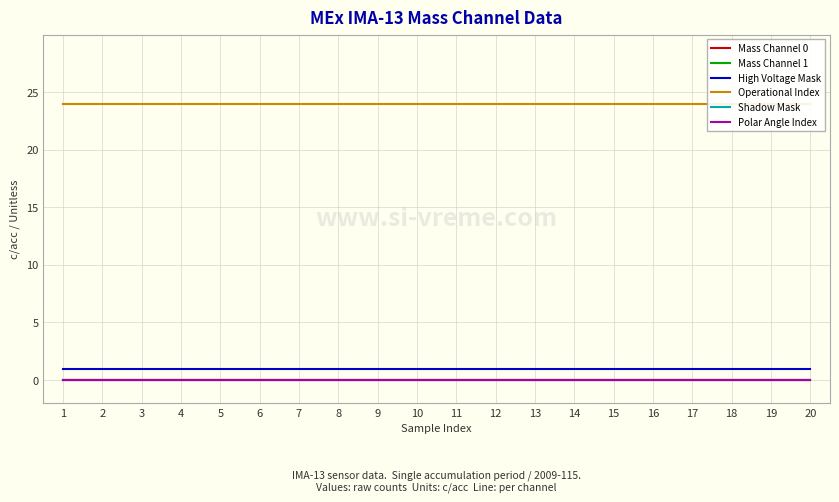

List the series in order of their peak value, highest first.

Operational Index, High Voltage Mask, Mass Channel 0, Mass Channel 1, Shadow Mask, Polar Angle Index